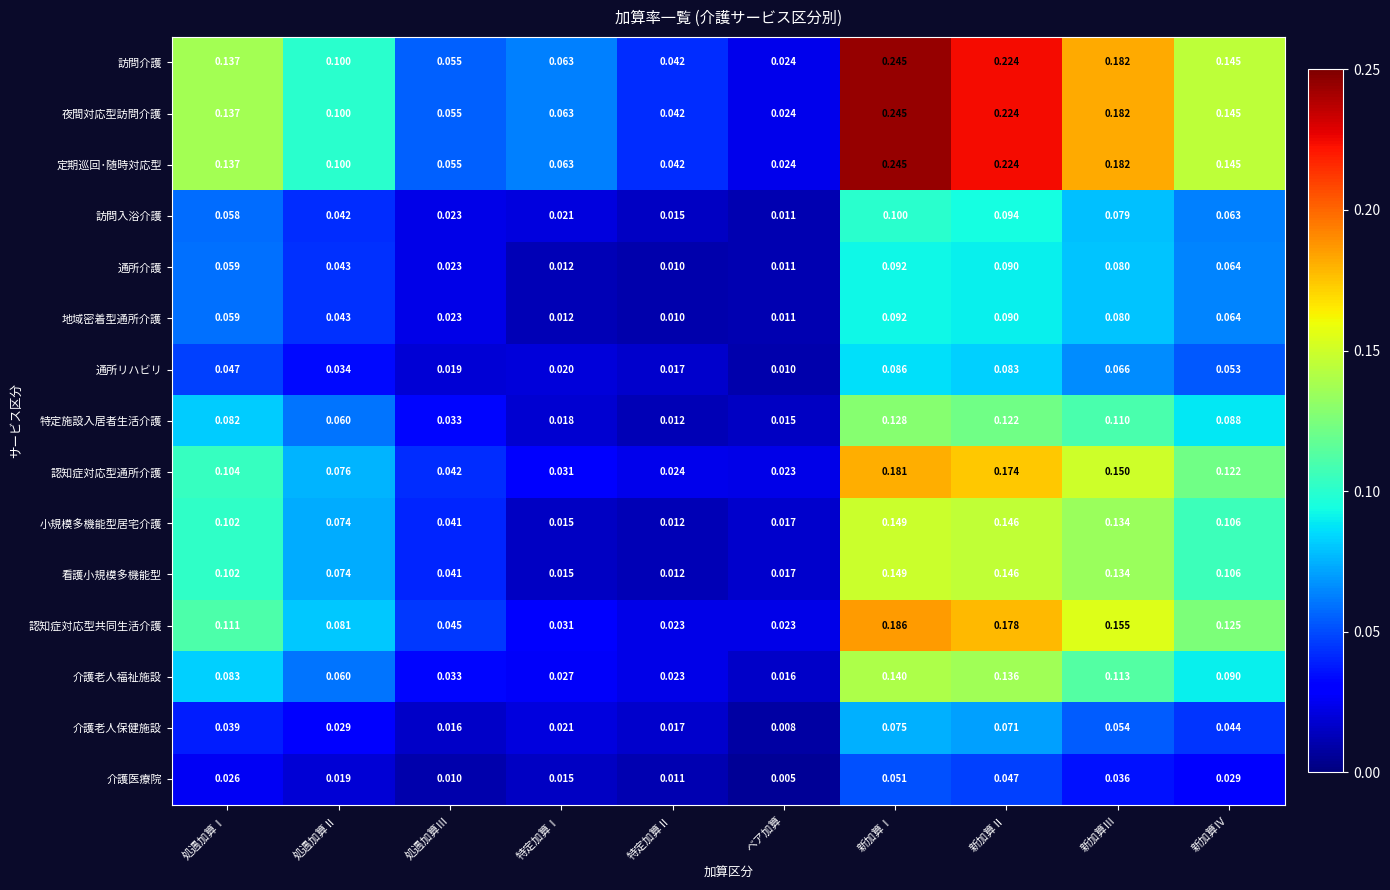

How many distinct data groups are displayed?

15